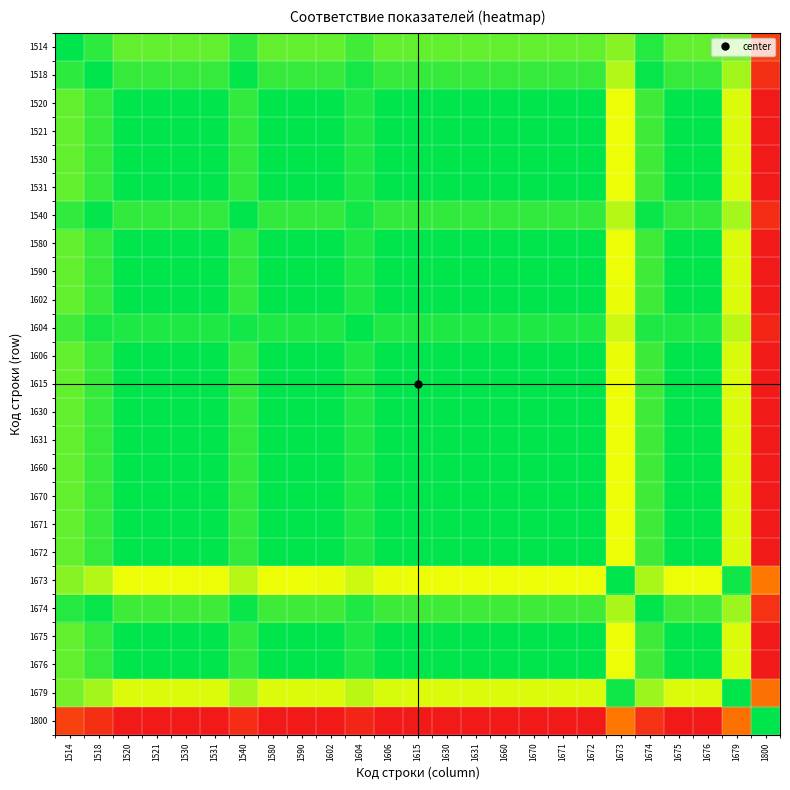

Rank the series at 1540 from lowest to highest value.

1800, 1673, 1679, 1521, 1531, 1580, 1590, 1630, 1660, 1670, 1671, 1672, 1675, 1676, 1615, 1631, 1520, 1530, 1602, 1606, 1514, 1604, 1674, 1518, 1540